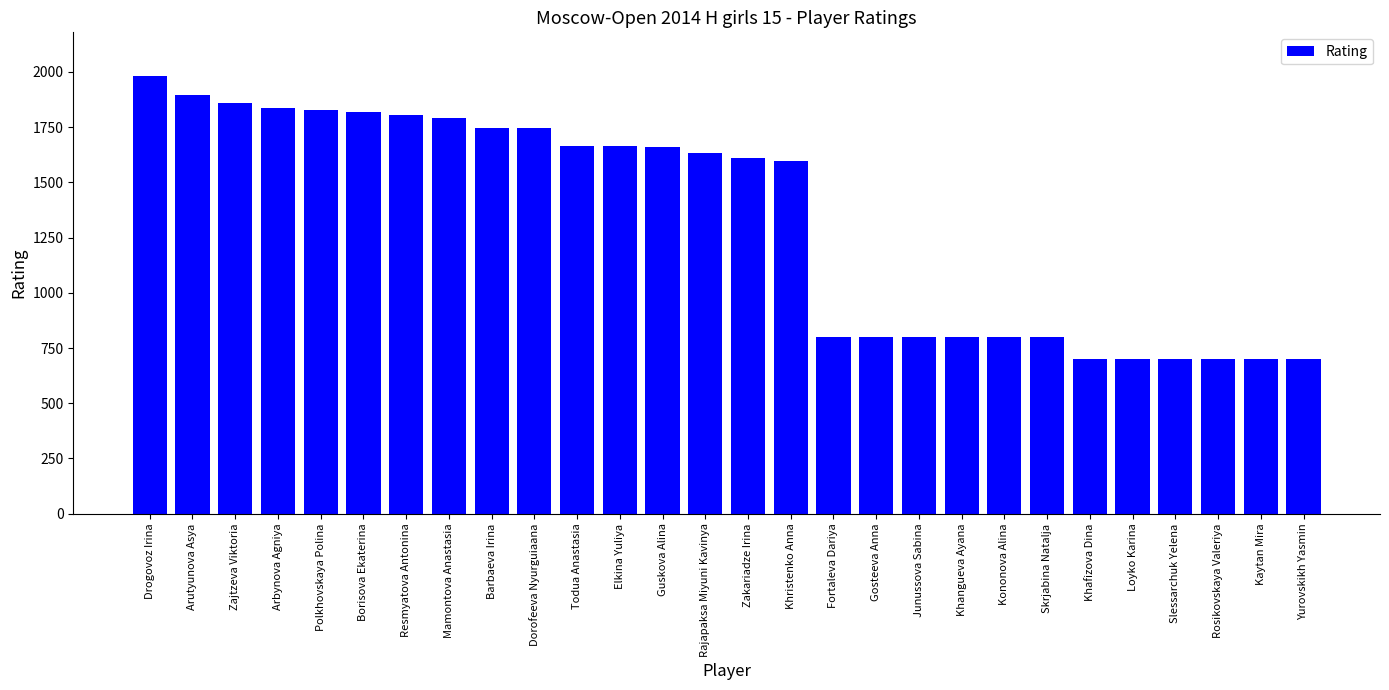

True or false: the data shows 1323 at Arutyunova Asya.

False